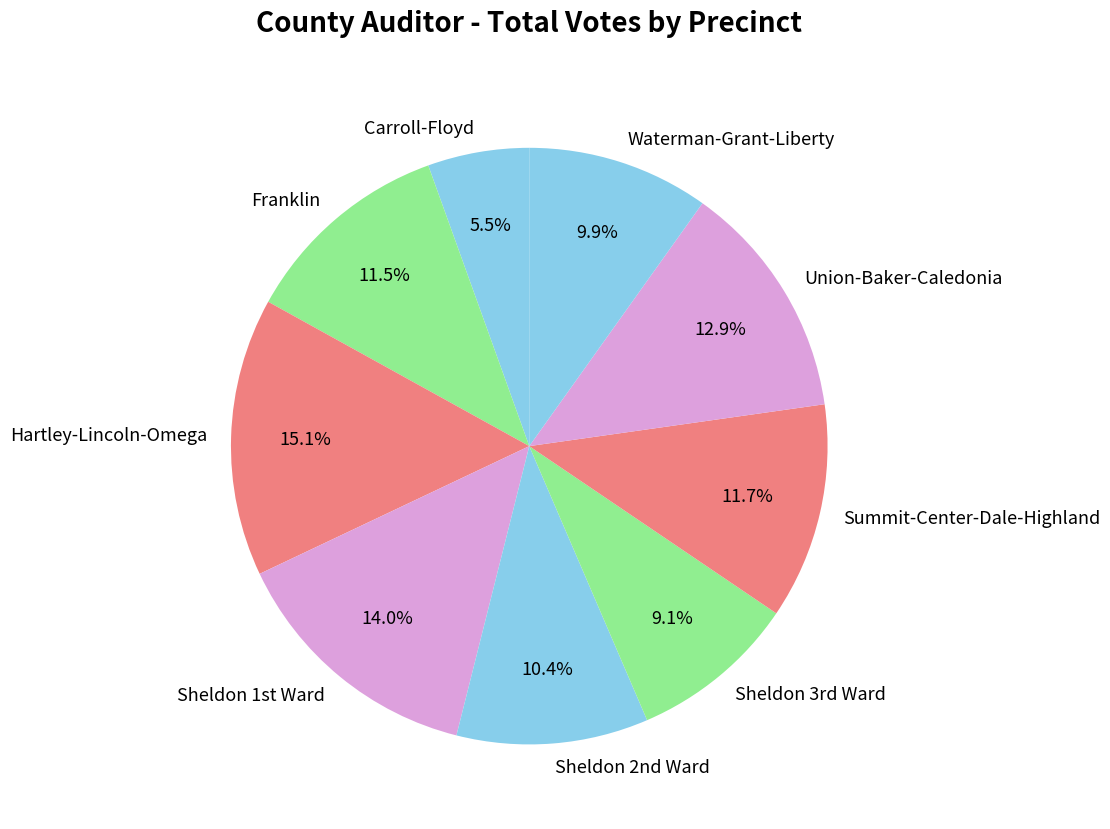

What is the largest slice in the pie chart?

Hartley-Lincoln-Omega